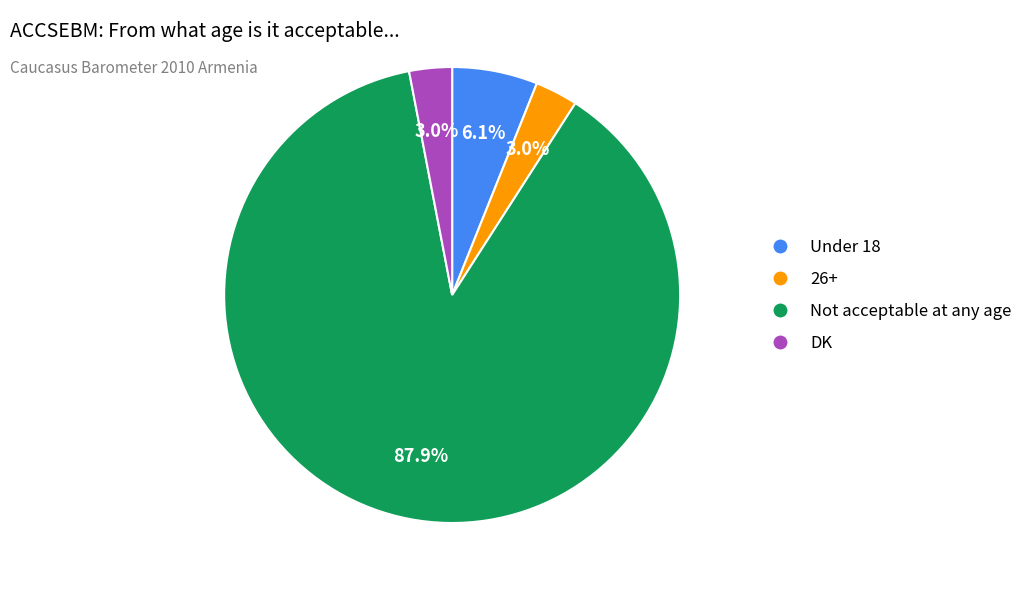

Count the number of slices in the pie.

4